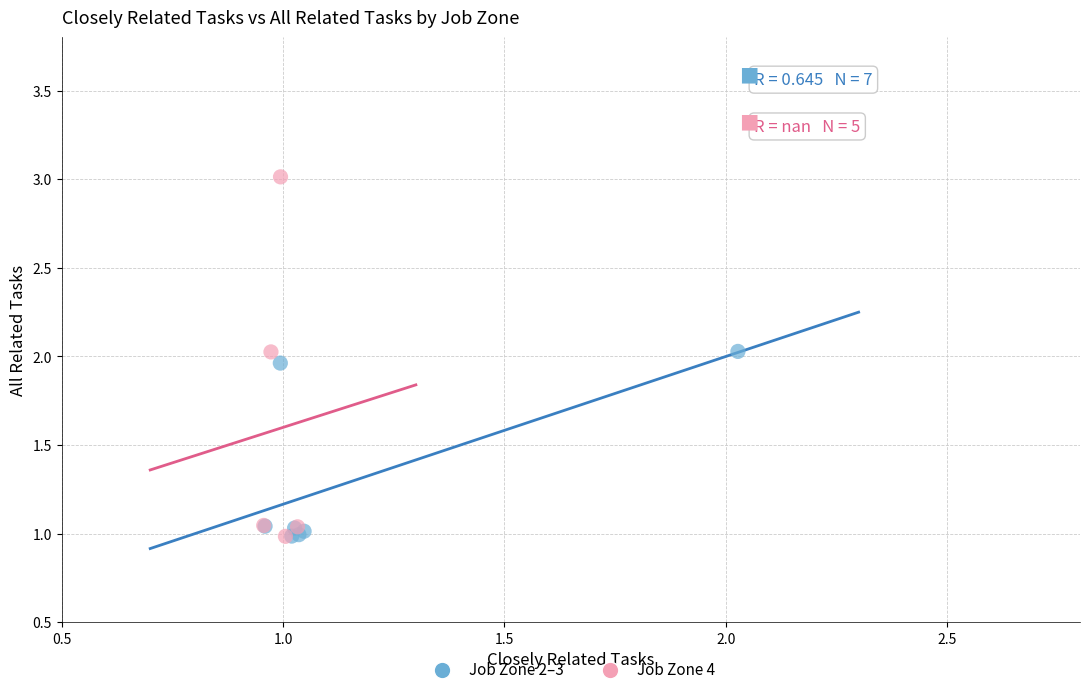

Which series reaches the maximum Y coordinate?

Job Zone 4